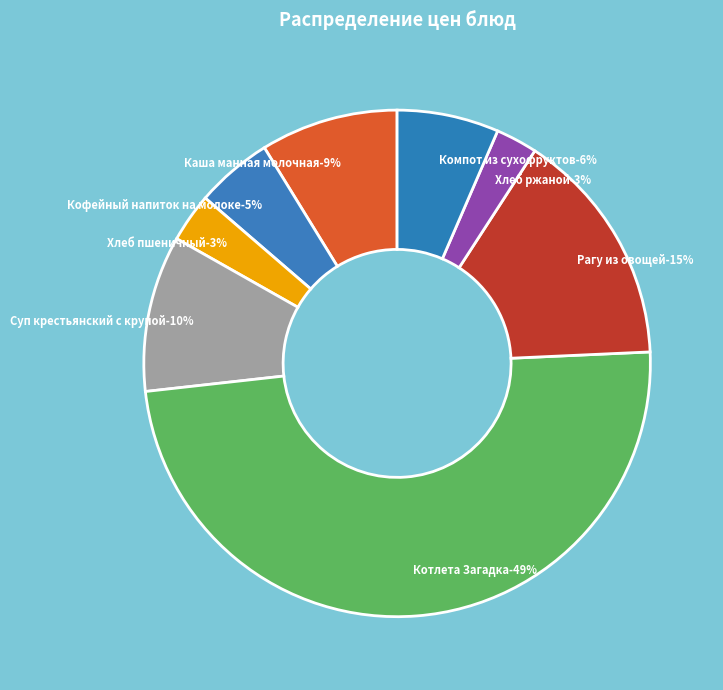

To the nearest percent, what is the combined percentage of Кофейный напиток на молоке and Котлета Загадка?

54%